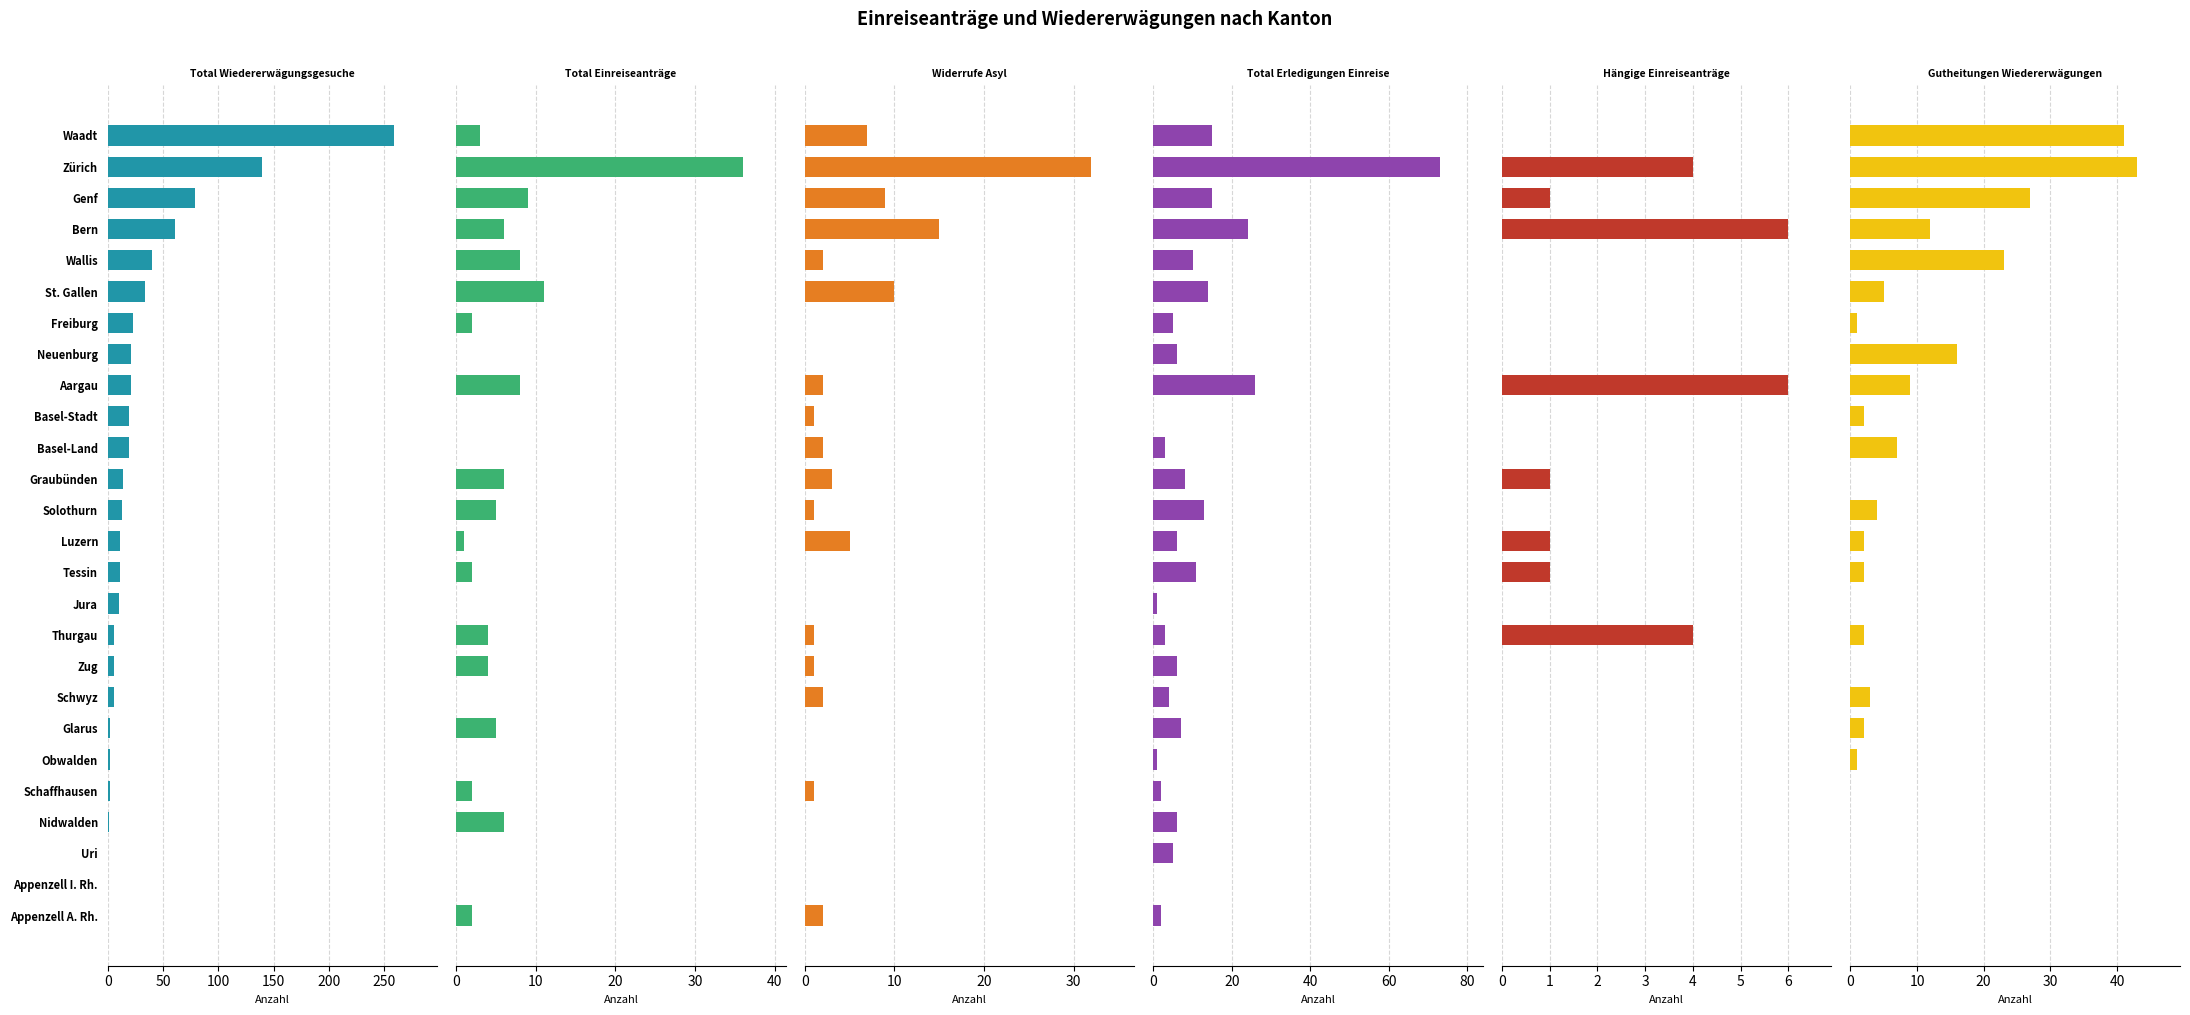

How many groups of bars are there?

26